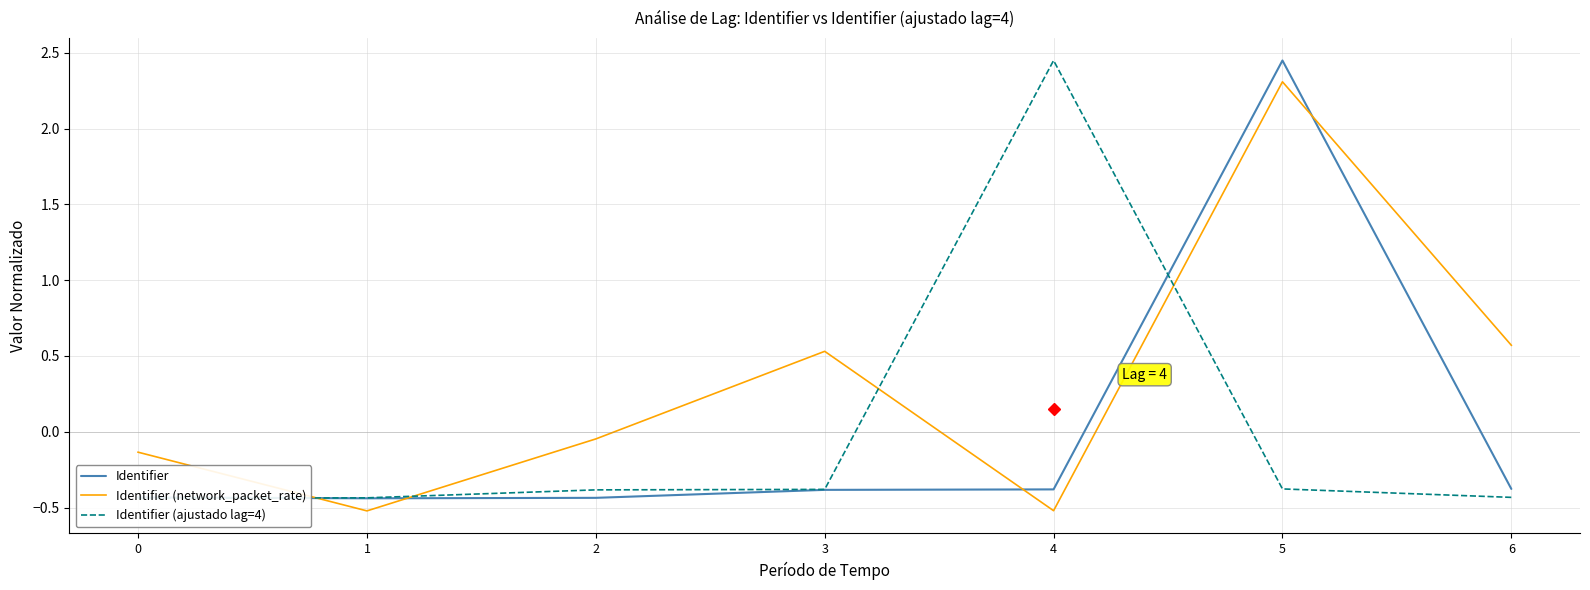

Reading left to right, list all the values displayed in this chart.

Identifier: -0.4	-0.4	-0.4	-0.4	-0.4	2.4	-0.4
Identifier (network_packet_rate): -0.1	-0.5	-0.0	0.5	-0.5	2.3	0.6
Identifier (ajustado lag=4): -0.4	-0.4	-0.4	-0.4	2.4	-0.4	-0.4